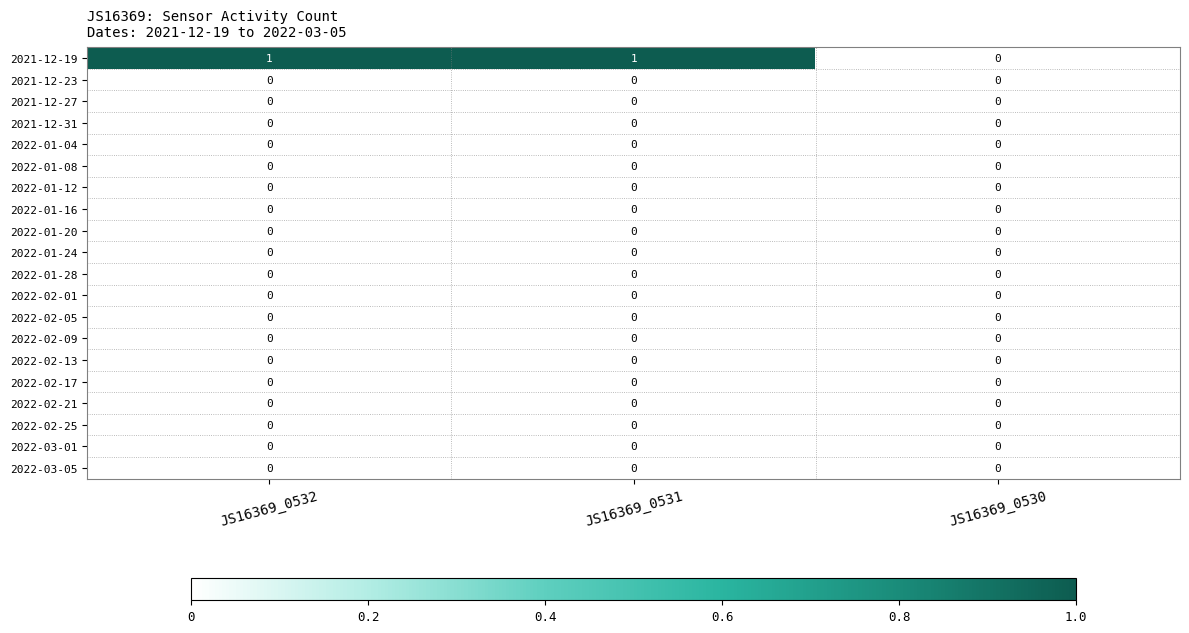

True or false: 2022-01-24 has a value of 0 at JS16369_0531.

True